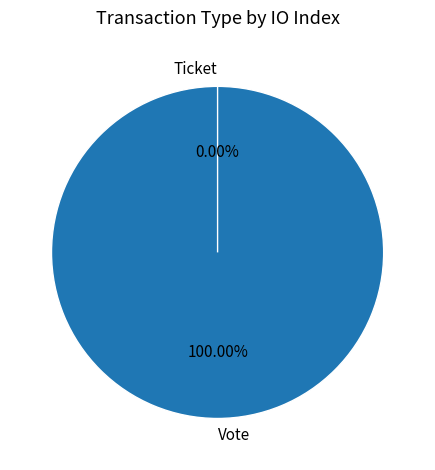

Is Ticket the majority of the pie?

No